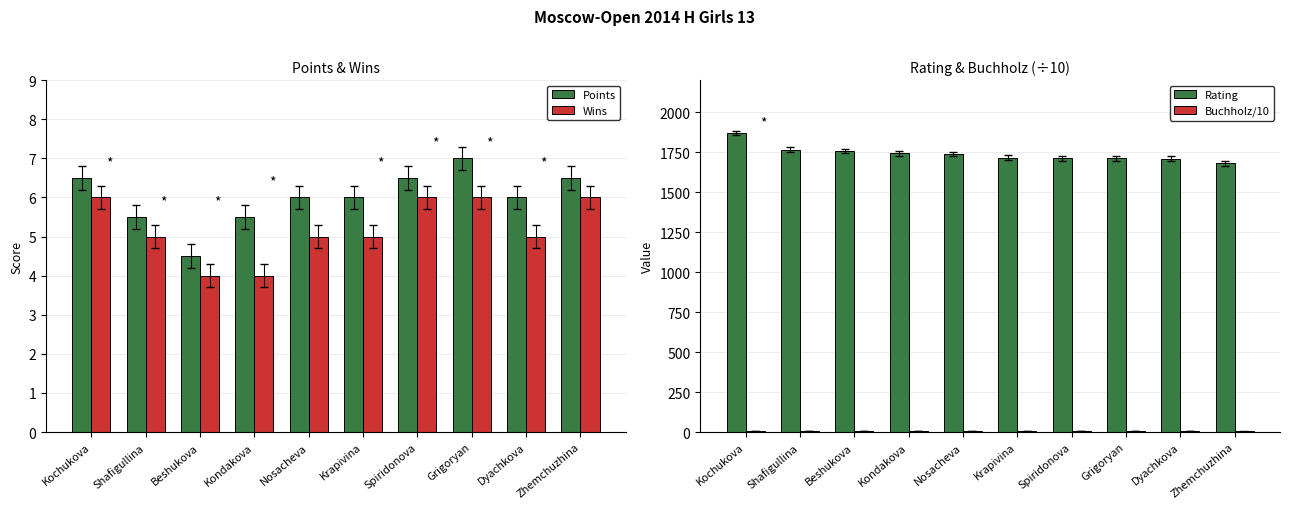

What is the value of the Rating bar at the 3rd from the left?

1757.0